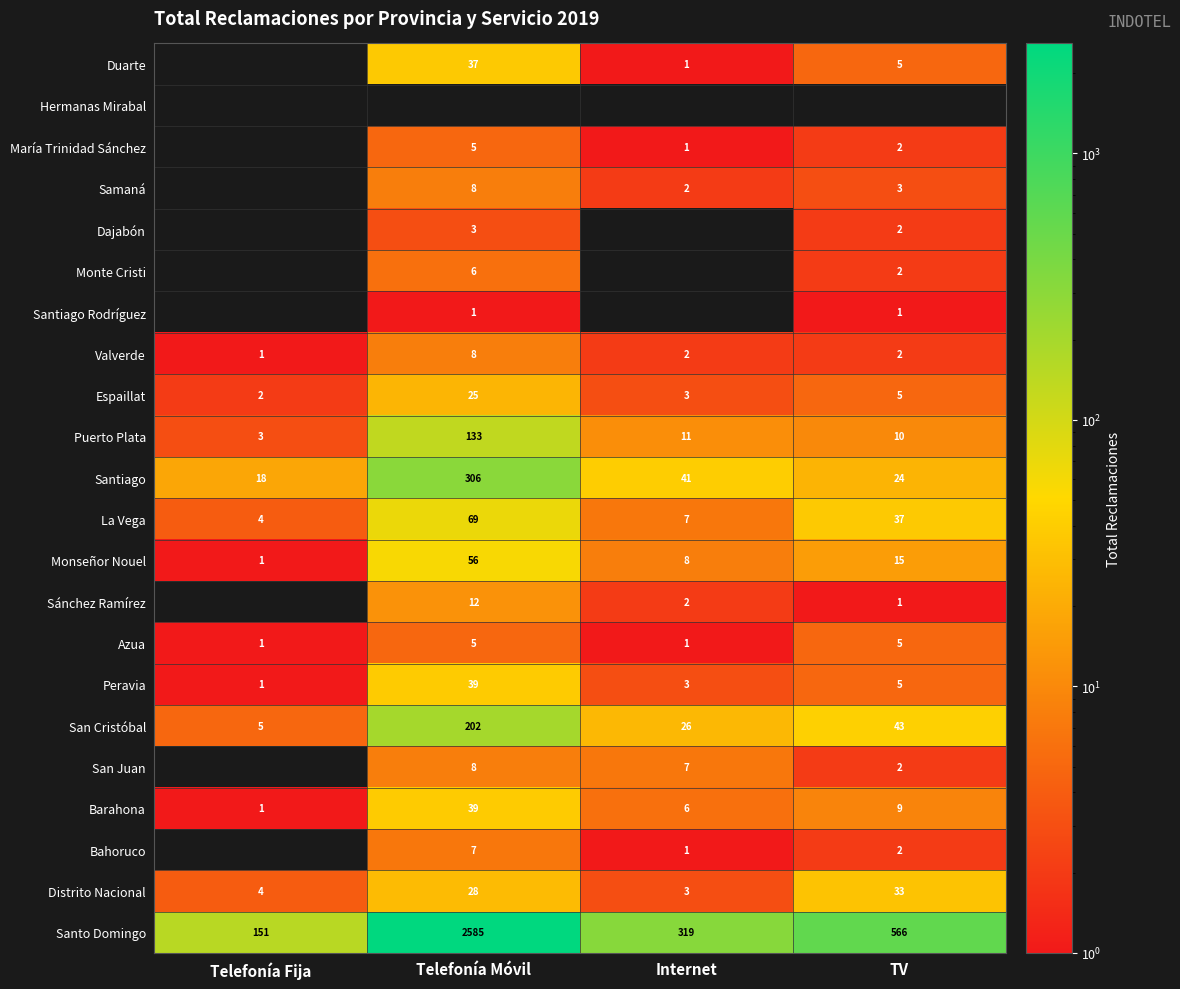

The value of Distrito Nacional at TV is 15. True or false?

False